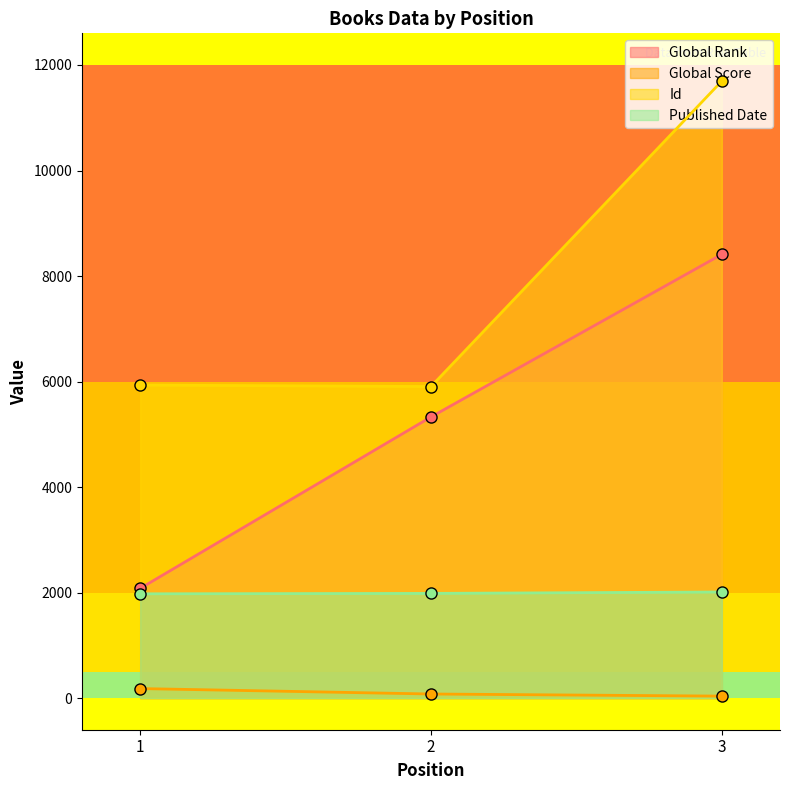

How many values in the Published Date series are below 1984?

1